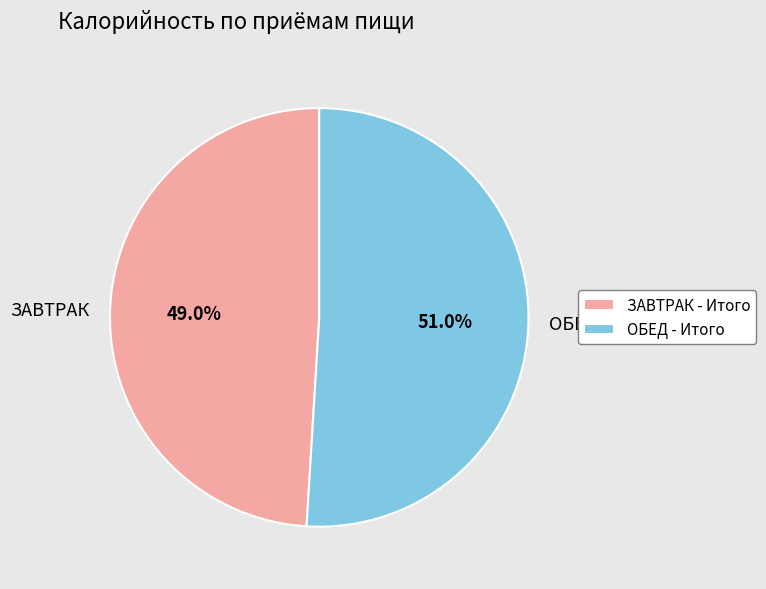

What is the ratio of the value at ЗАВТРАК to the value at ОБЕД?

1.0